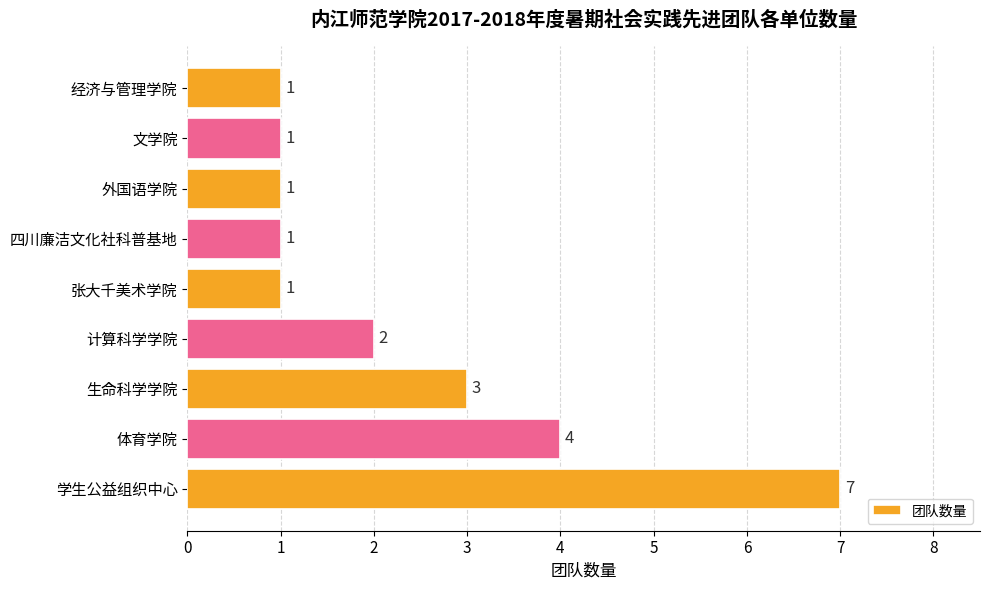

What is the difference between the second highest and minimum values?

3